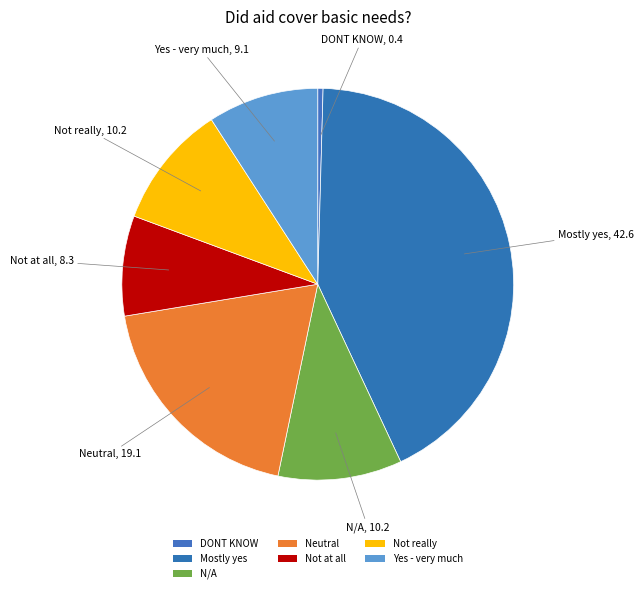

Is there any slice that represents more than half of the pie?

No